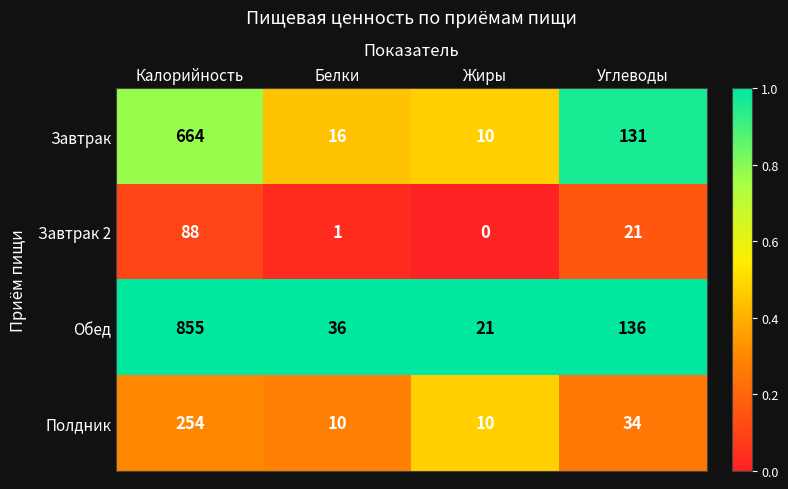

At how many categories does at least one series exceed 0?

4